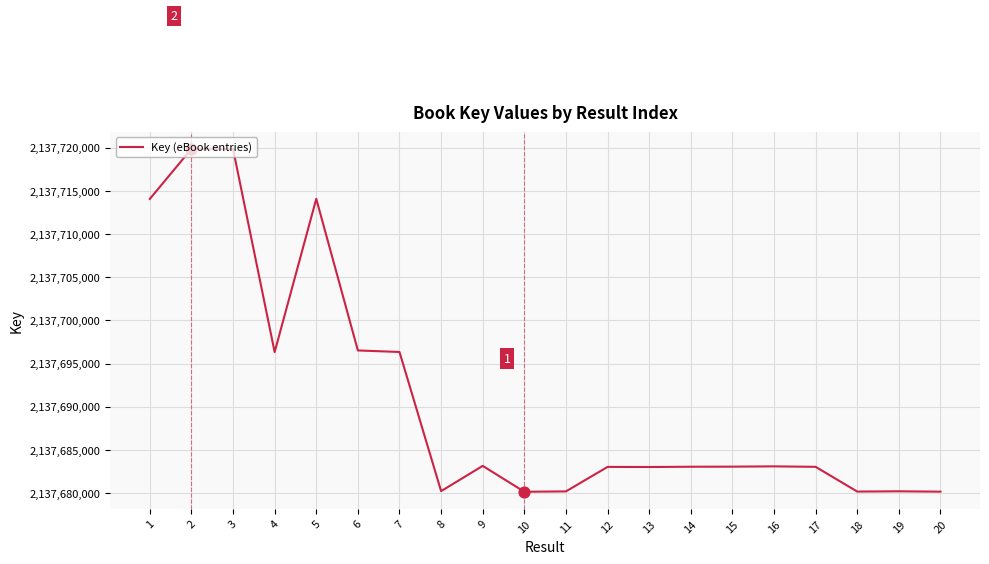

What is the ratio of the value at 12 to the value at 7?

1.0